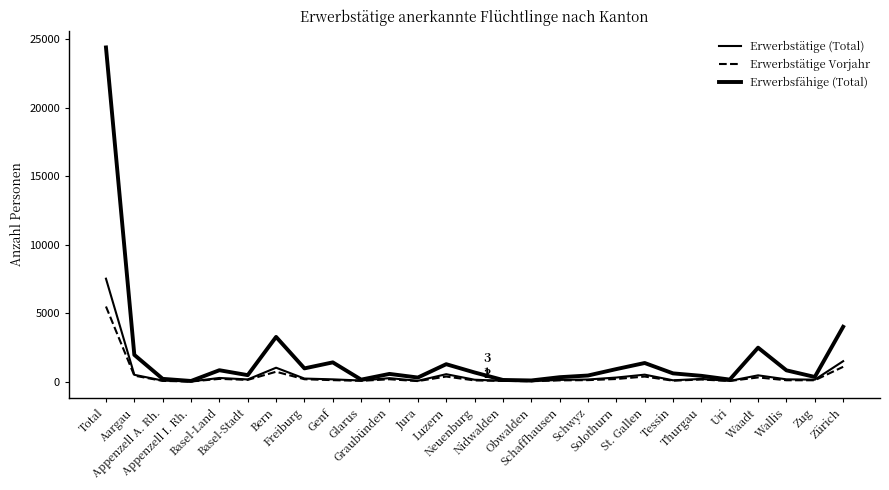

Reading left to right, what are all the values shown in this chart?

Erwerbstätige (Total): Total=7521	Aargau=507	Appenzell A. Rh.=88	Appenzell I. Rh.=23	Basel-Land=277	Basel-Stadt=169	Bern=1024	Freiburg=233	Genf=175	Glarus=90	Graubünden=263	Jura=68	Luzern=551	Neuenburg=148	Nidwalden=68	Obwalden=42	Schaffhausen=135	Schwyz=164	Solothurn=307	St. Gallen=518	Tessin=107	Thurgau=206	Uri=62	Waadt=468	Wallis=176	Zug=152	Zürich=1500
Erwerbstätige Vorjahr: Total=5490	Aargau=446	Appenzell A. Rh.=61	Appenzell I. Rh.=18	Basel-Land=209	Basel-Stadt=137	Bern=730	Freiburg=183	Genf=117	Glarus=67	Graubünden=181	Jura=48	Luzern=379	Neuenburg=97	Nidwalden=62	Obwalden=40	Schaffhausen=101	Schwyz=118	Solothurn=200	St. Gallen=379	Tessin=77	Thurgau=162	Uri=57	Waadt=314	Wallis=109	Zug=108	Zürich=1090
Erwerbsfähige (Total): Total=24396	Aargau=1962	Appenzell A. Rh.=211	Appenzell I. Rh.=57	Basel-Land=841	Basel-Stadt=482	Bern=3272	Freiburg=976	Genf=1414	Glarus=155	Graubünden=572	Jura=308	Luzern=1281	Neuenburg=678	Nidwalden=131	Obwalden=94	Schaffhausen=332	Schwyz=455	Solothurn=924	St. Gallen=1368	Tessin=612	Thurgau=432	Uri=158	Waadt=2487	Wallis=833	Zug=350	Zürich=4011